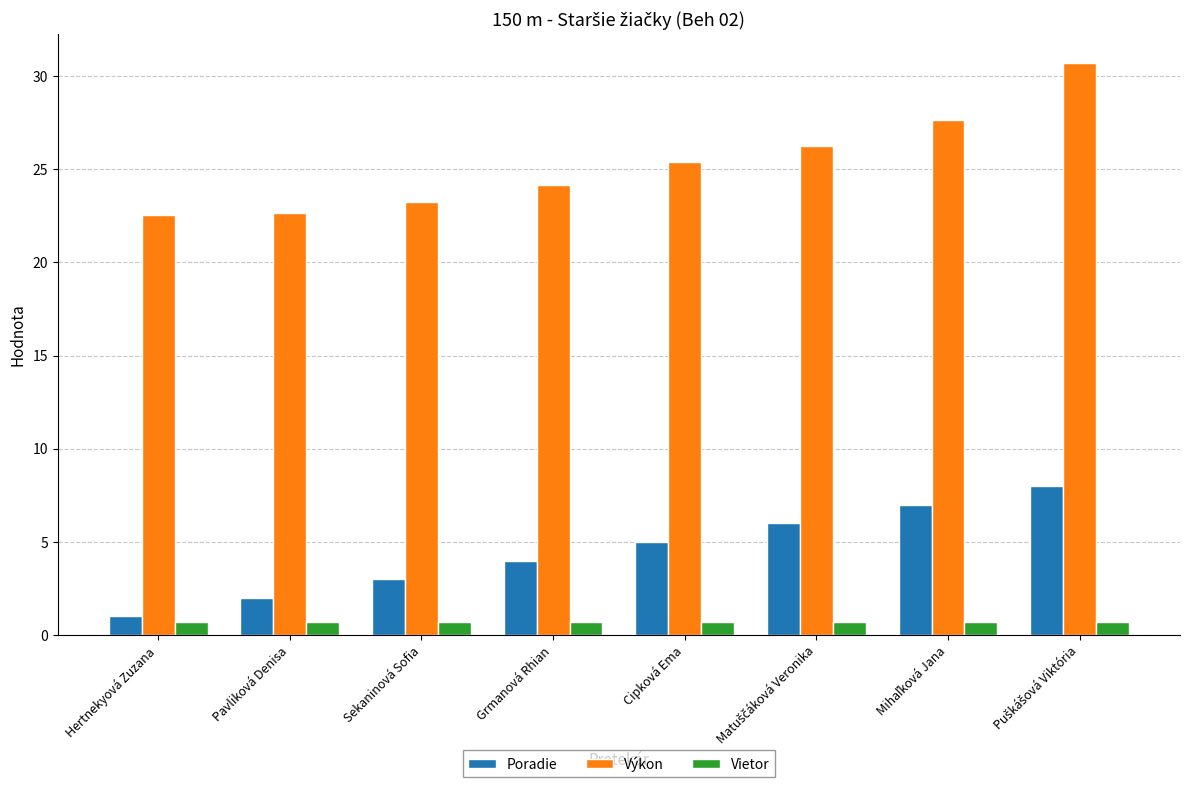

What is the value of the Vietor bar at the 5th from the left?

0.7